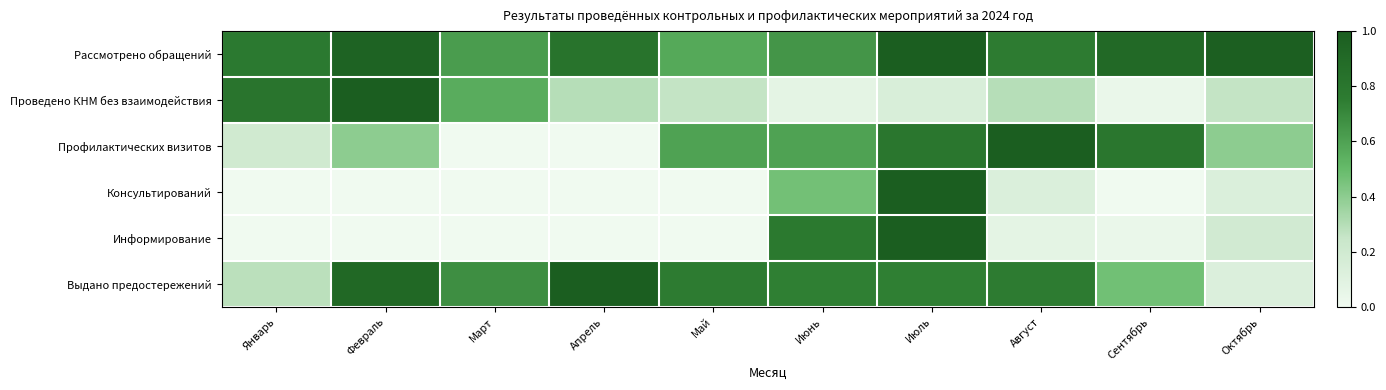

At how many categories does at least one series exceed 0?

10